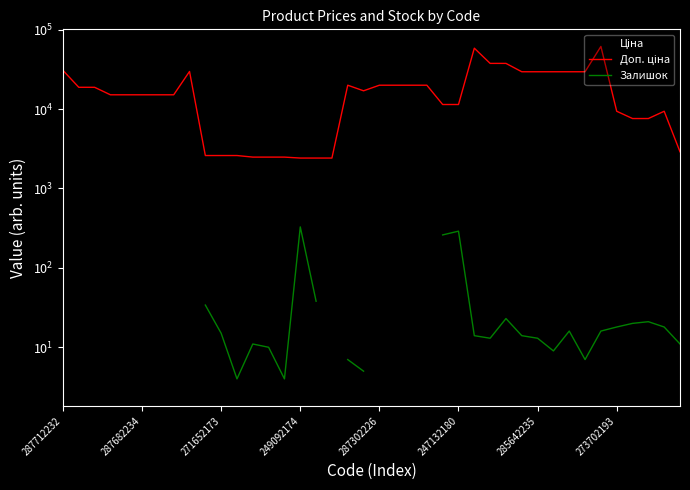

Count the number of data series in this chart.

3